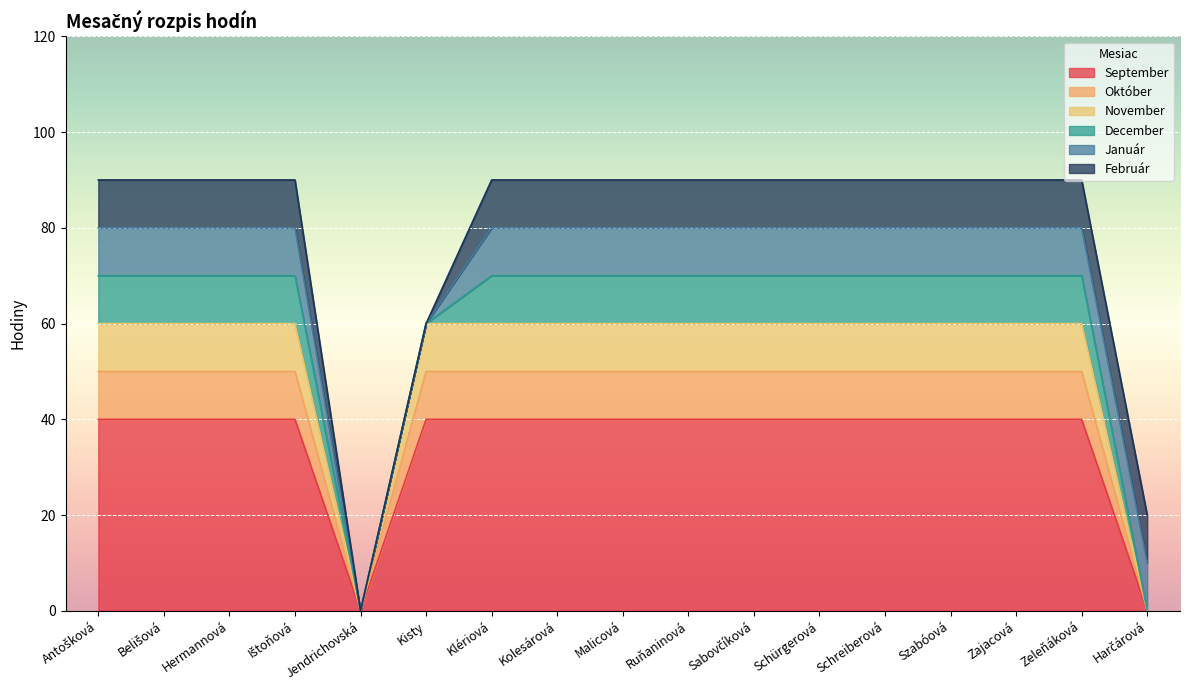

Does the chart display data point markers on the line(s)?

No